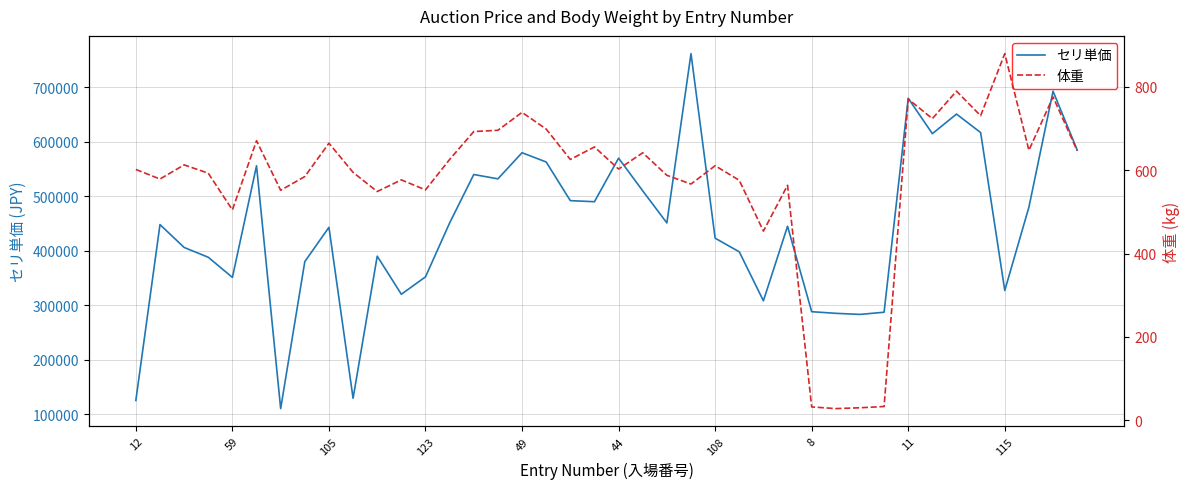

Which series has the largest total across all categories?

セリ単価